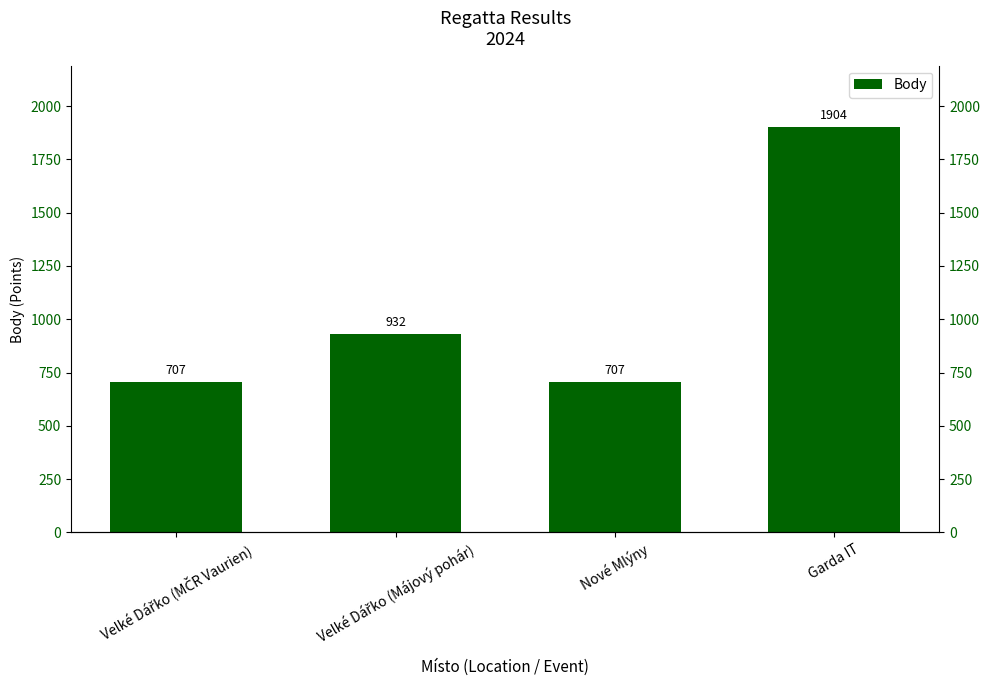

What is the label of the 2nd bar from the right?

Nové Mlýny